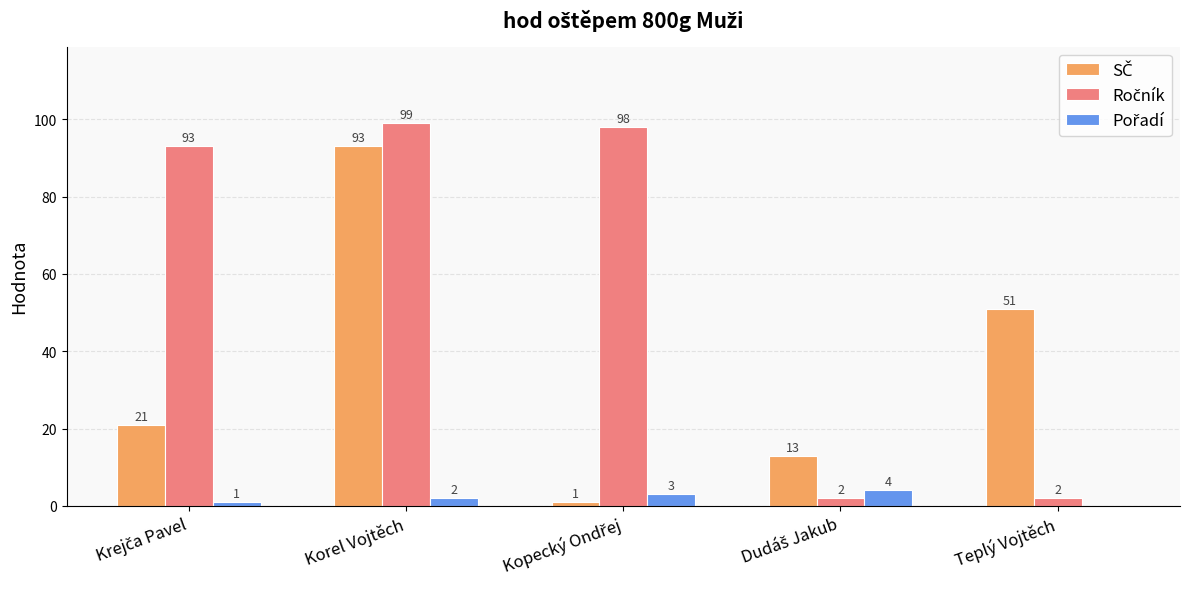

At which category is the sum across all series the highest?

Korel Vojtěch